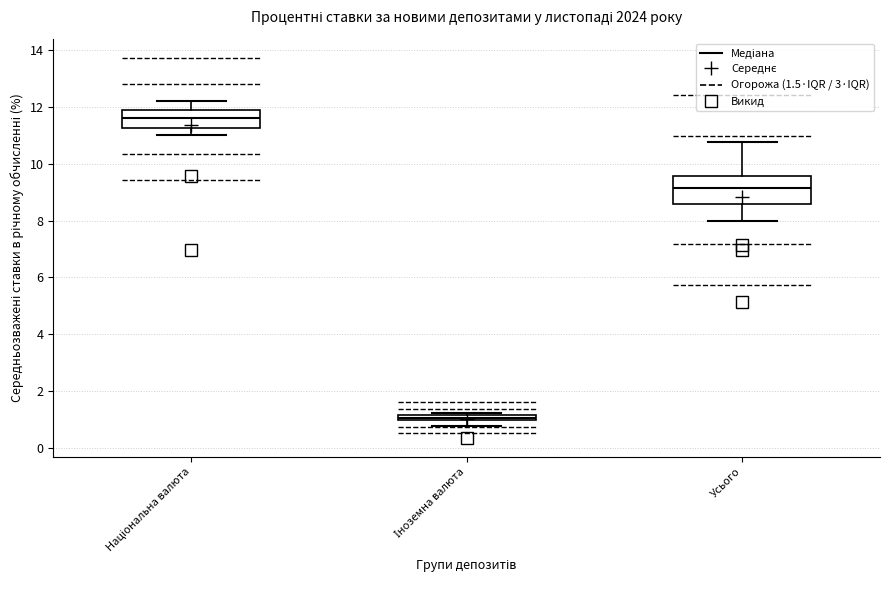

Which box's median line is the lowest?

Іноземна валюта